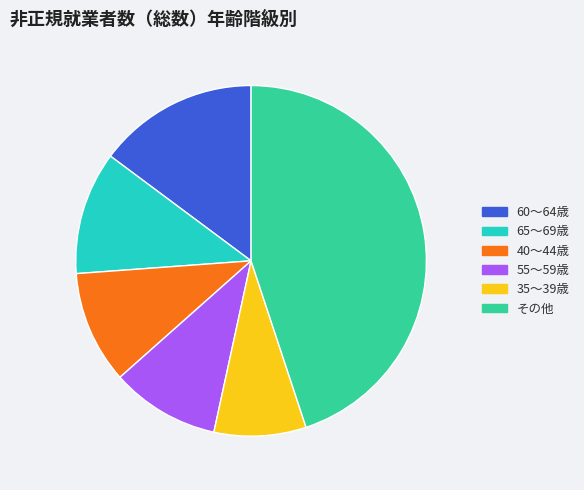

Is it true that その他 is 54% of the pie?

False